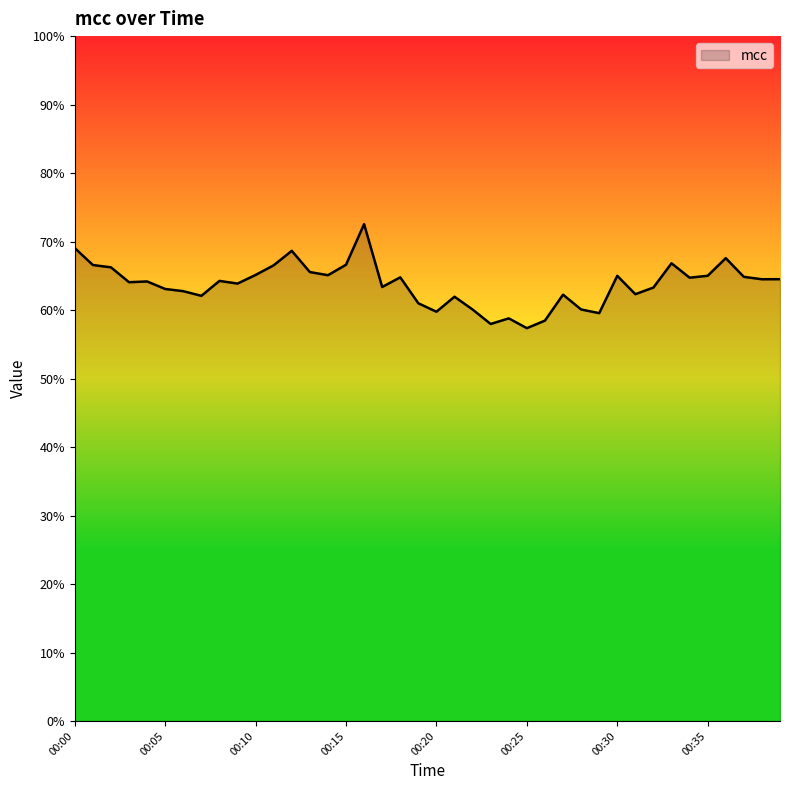

What is the minimum value shown in the chart?

57.4